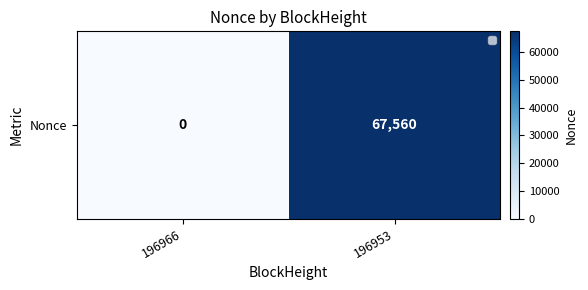

What is the greatest value displayed?

67560